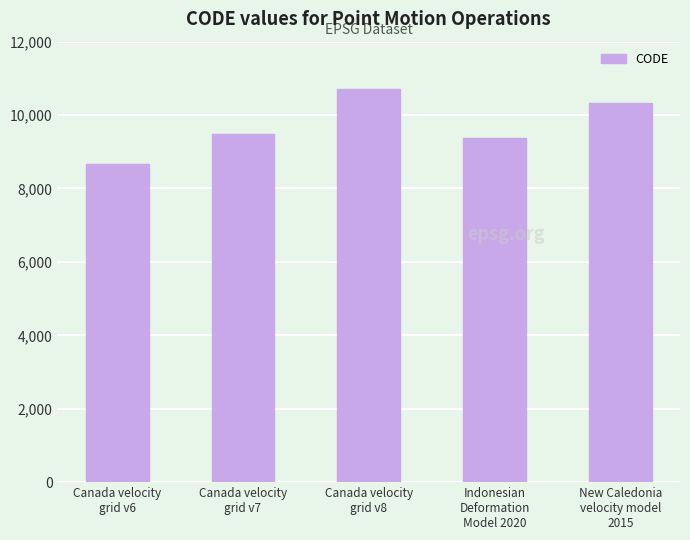

At which label is the value closest to 9691?

Canada velocity
grid v7